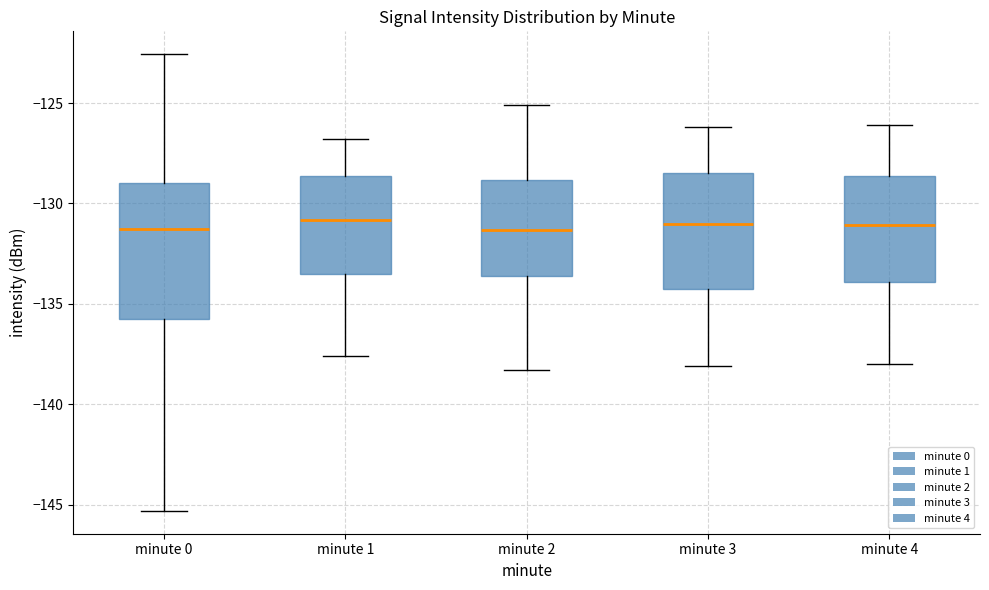

Reading left to right, read every box against the y-axis: the position of its median line, the range the box covers, and the ends of its whiskers. The values are not printed on the chart, so give them approximately, as read against the axis.

minute 0: median -131.5, box -136.0 to -129.0, whiskers -145.5 to -122.5
minute 1: median -131.0, box -133.5 to -128.5, whiskers -137.5 to -127.0
minute 2: median -131.5, box -133.5 to -129.0, whiskers -138.5 to -125.0
minute 3: median -131.0, box -134.0 to -128.5, whiskers -138.0 to -126.0
minute 4: median -131.0, box -134.0 to -128.5, whiskers -138.0 to -126.0